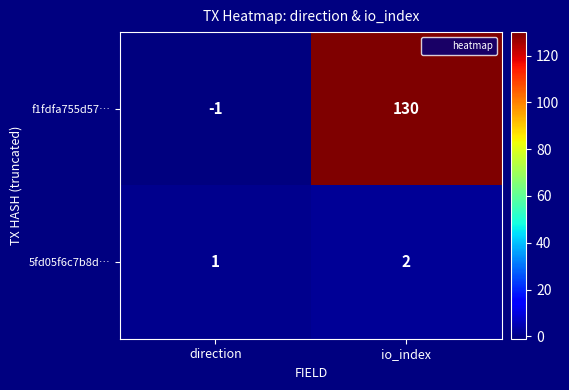

Which category has the lowest value across all series?

direction